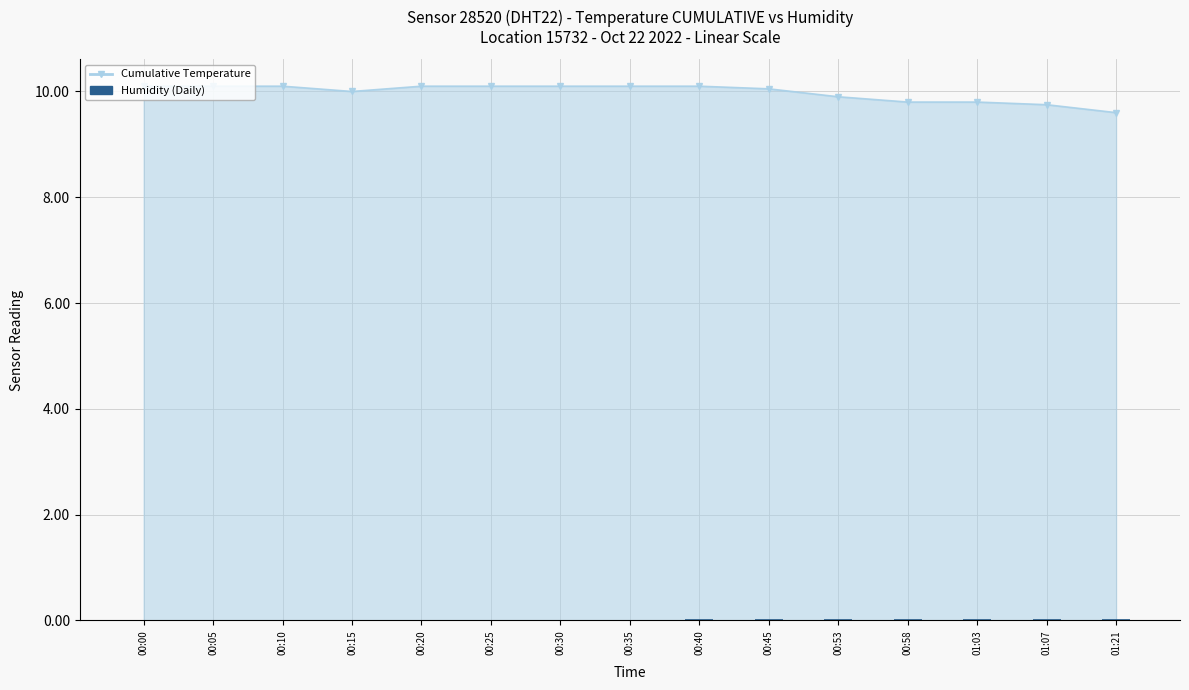

The chart shows a value of 0.0 at 00:10. True or false?

True